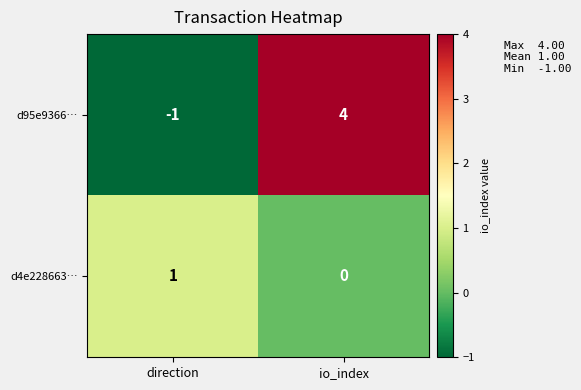

Which category has the lowest value across all series?

direction